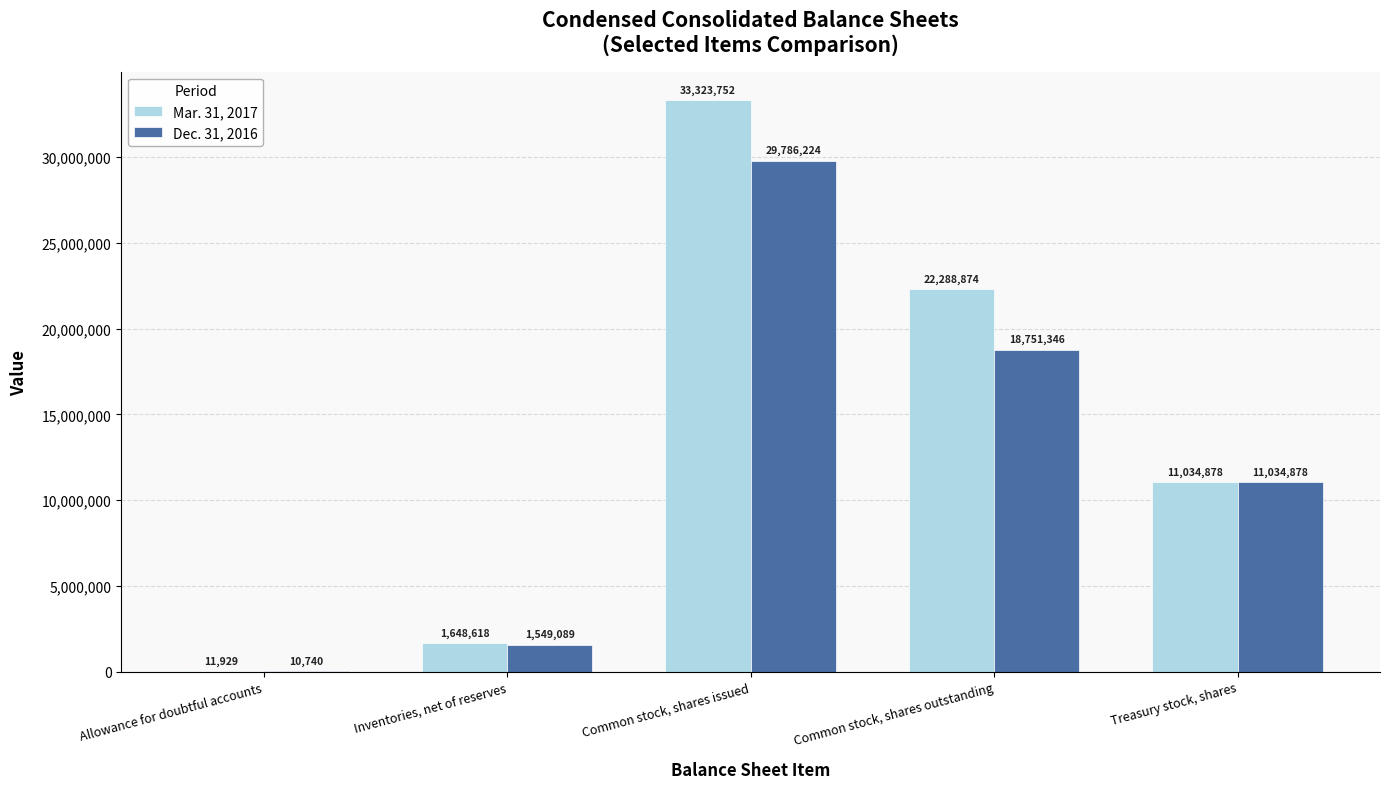

Reading left to right, what are all the values shown in this chart?

Mar. 31, 2017: 11929	1648618	33323752	22288874	11034878
Dec. 31, 2016: 10740	1549089	29786224	18751346	11034878